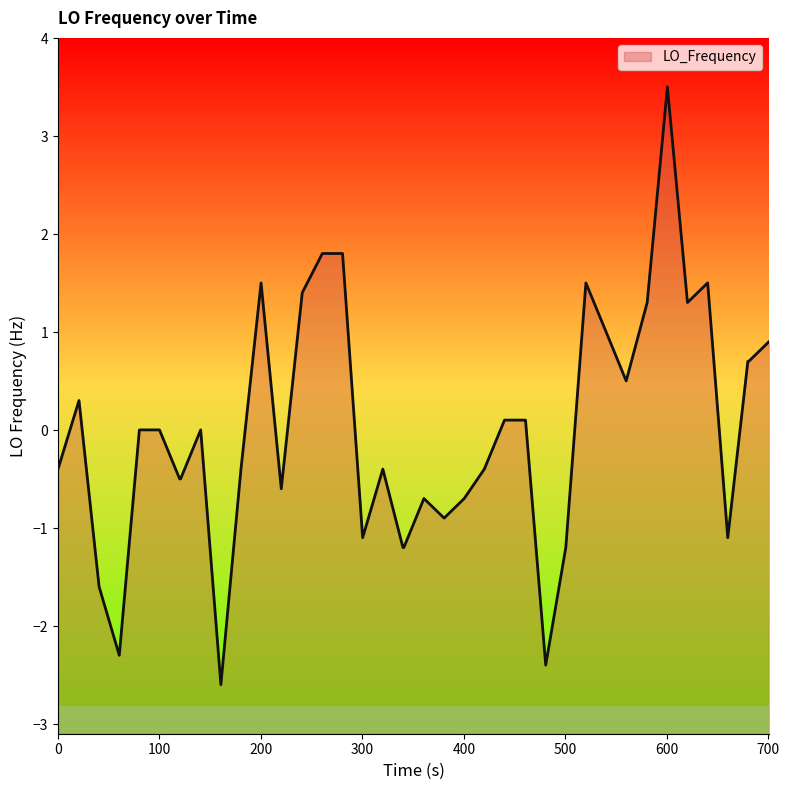

How many lines are shown in the chart?

1